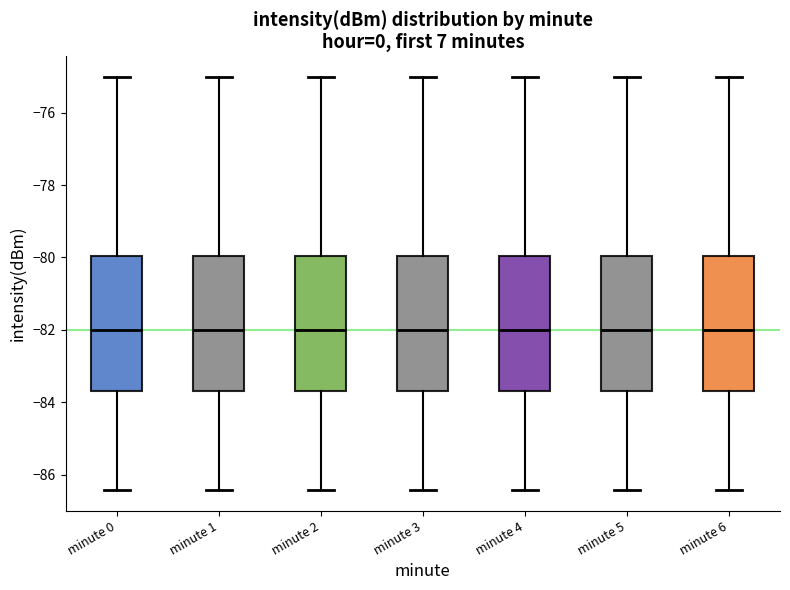

Reading left to right, transcribe this box plot: for each box, give where its median line is, the range the box spans, and where its two whiskers end, as read against the y-axis. The values are not printed on the chart, so give them approximately, as read against the axis.

minute 0: median -82.0, box -83.6 to -80.0, whiskers -86.4 to -75.0
minute 1: median -82.0, box -83.6 to -80.0, whiskers -86.4 to -75.0
minute 2: median -82.0, box -83.6 to -80.0, whiskers -86.4 to -75.0
minute 3: median -82.0, box -83.6 to -80.0, whiskers -86.4 to -75.0
minute 4: median -82.0, box -83.6 to -80.0, whiskers -86.4 to -75.0
minute 5: median -82.0, box -83.6 to -80.0, whiskers -86.4 to -75.0
minute 6: median -82.0, box -83.6 to -80.0, whiskers -86.4 to -75.0